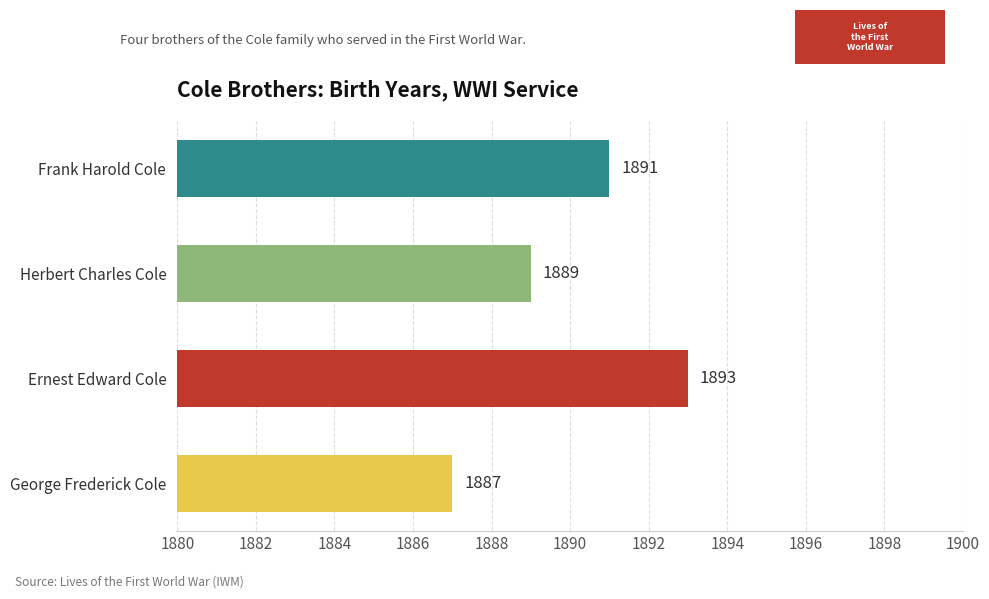

Which category has the highest value across all series?

Ernest Edward Cole